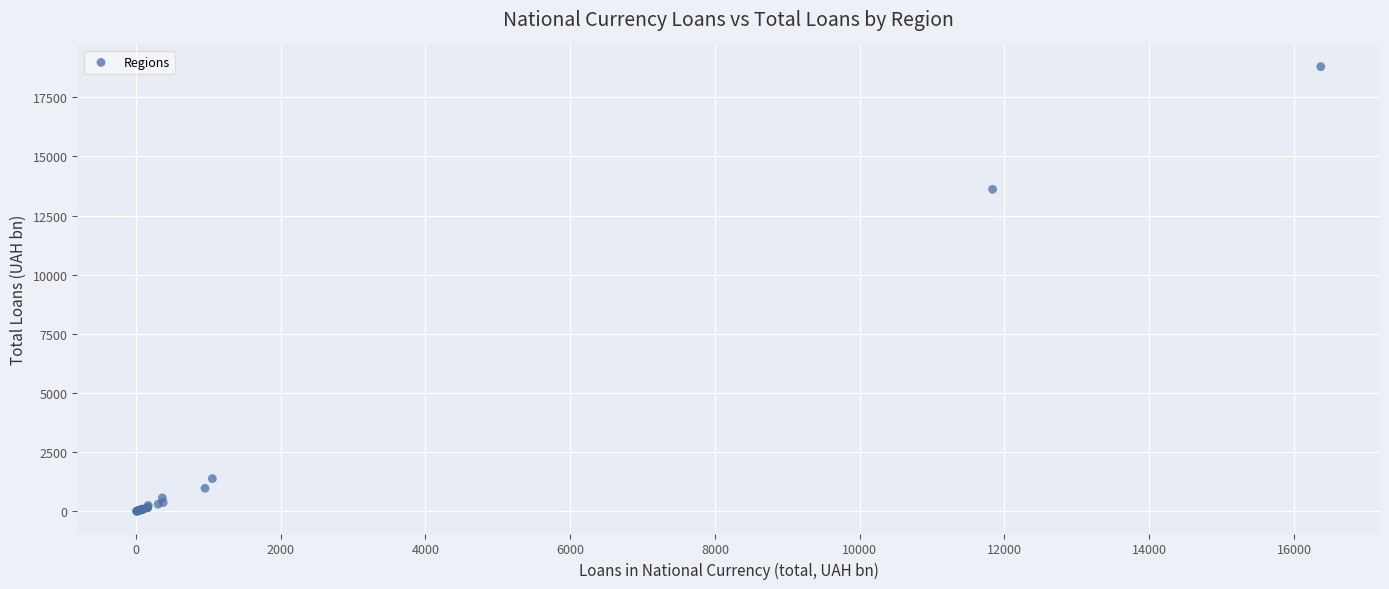

What Y value in the scatter plot is closest to 9401?

13611.1